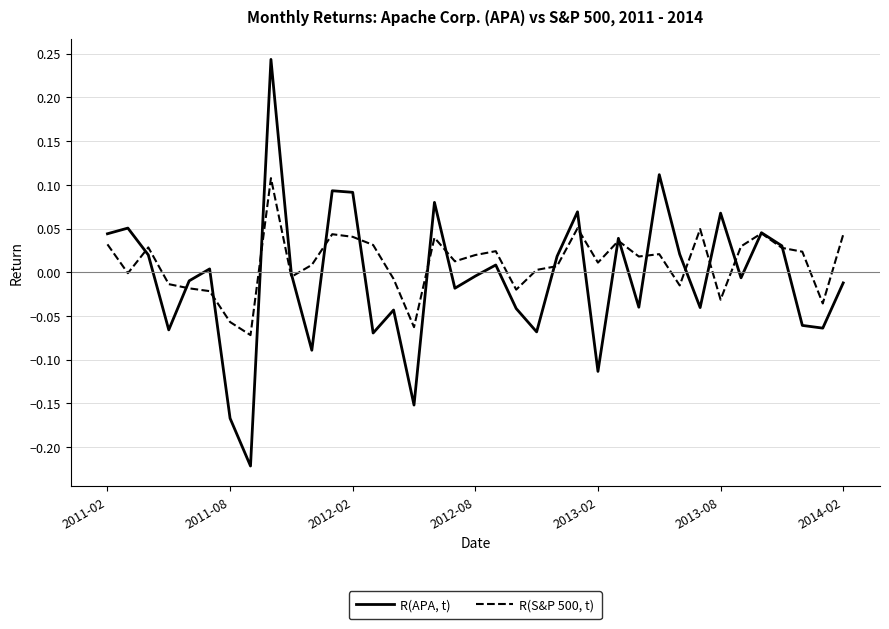

Which series has the largest range (max minus min)?

R(APA, t)